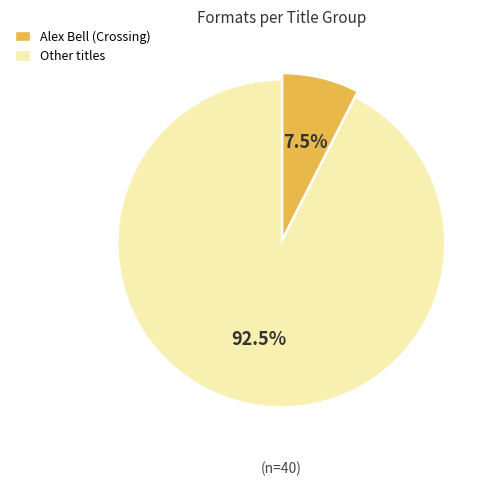

Does any single category account for the majority?

Yes